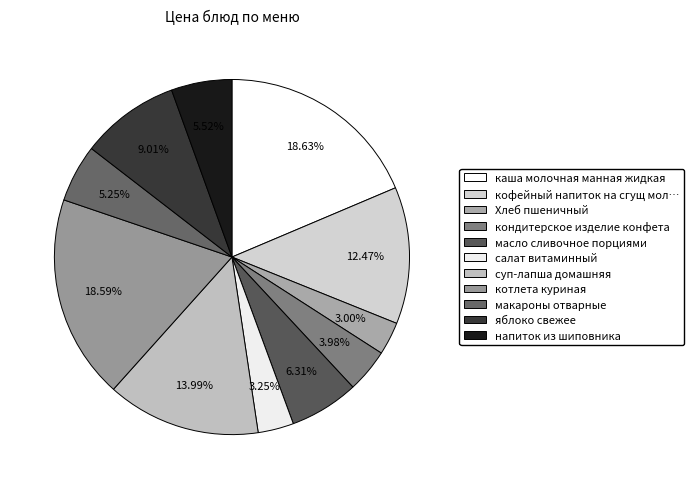

What percentage is the суп-лапша домашняя slice, to the nearest percent?

14%